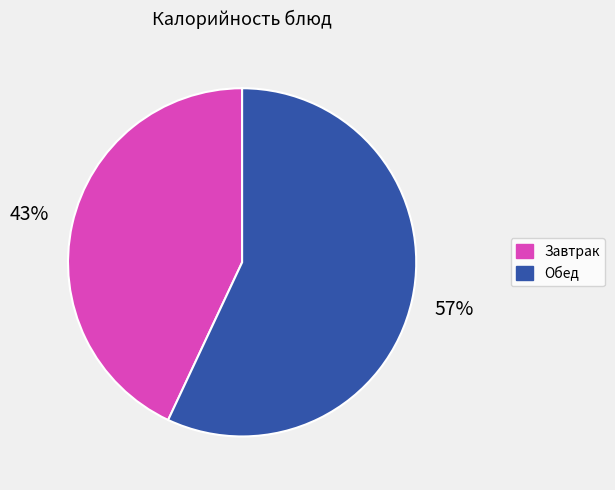

How many slices are in this pie chart?

2